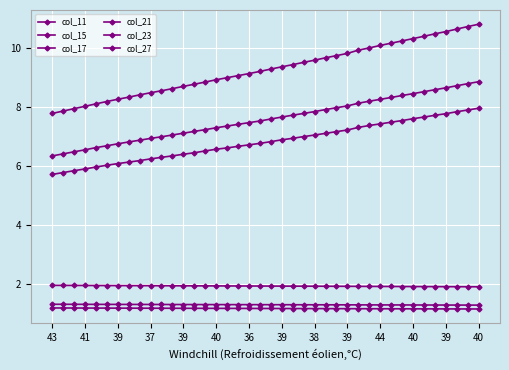

How many lines are shown in the chart?

6